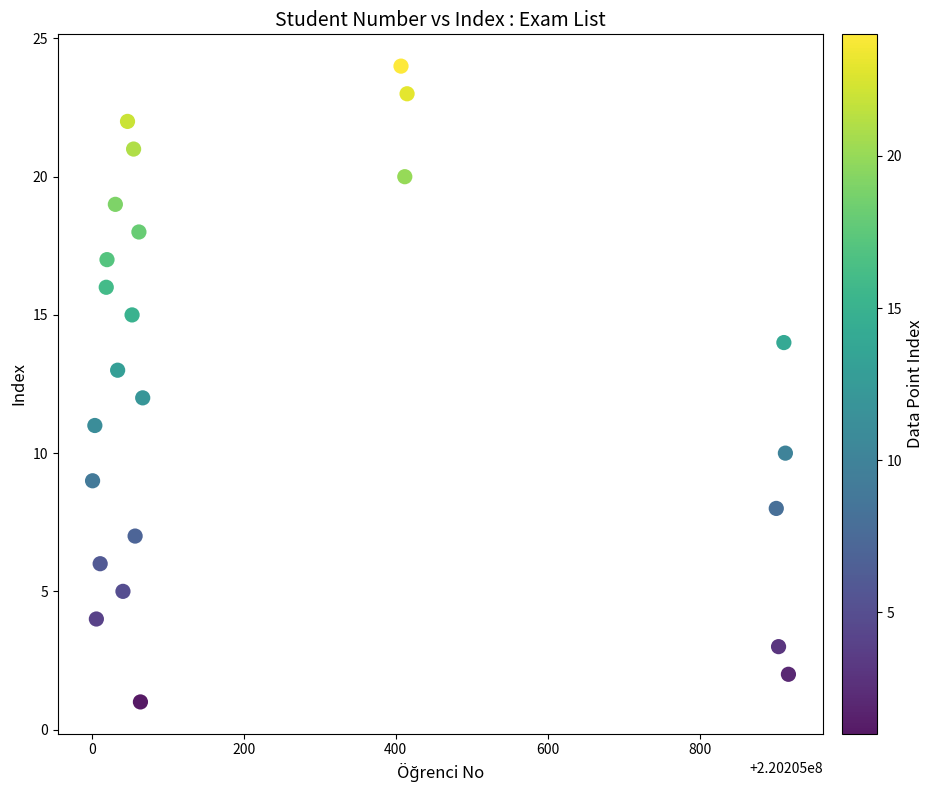

What is the range of Y values (max minus min)?

23